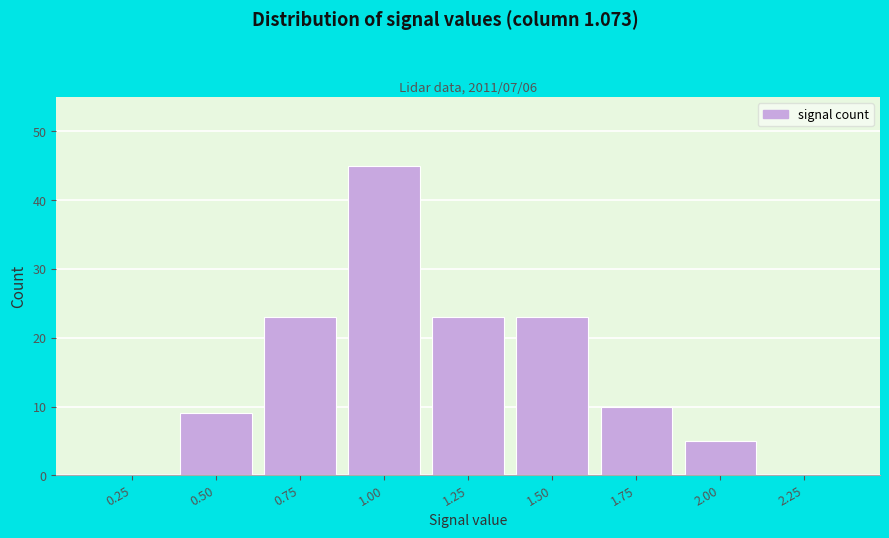

Reading left to right, what are all the values shown in this chart?

0.25=0	0.50=9	0.75=23	1.00=45	1.25=23	1.50=23	1.75=10	2.00=5	2.25=0